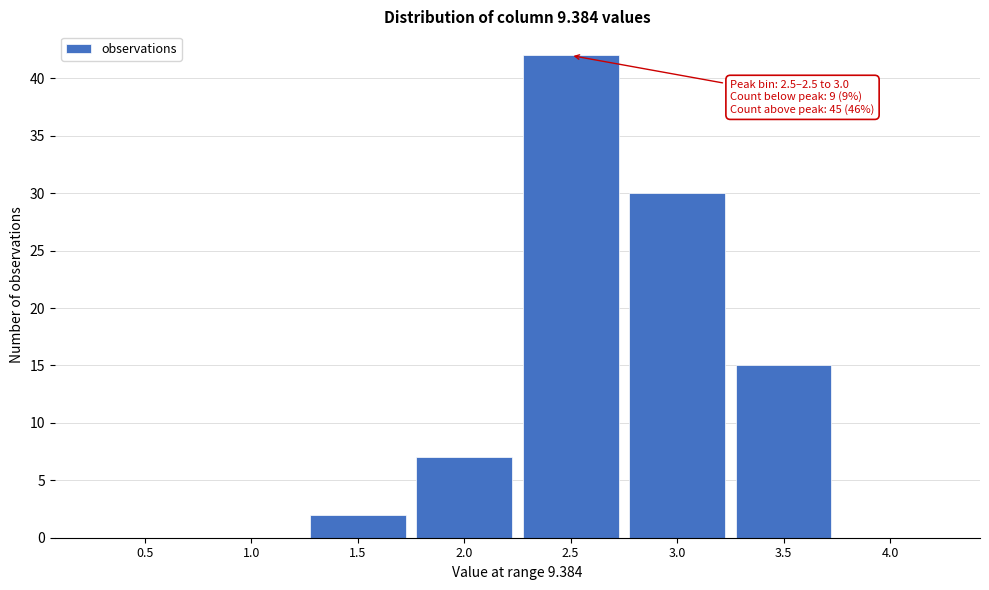

Reading right to left, extract all data points from this chart.

4.0=0	3.5=15	3.0=30	2.5=42	2.0=7	1.5=2	1.0=0	0.5=0